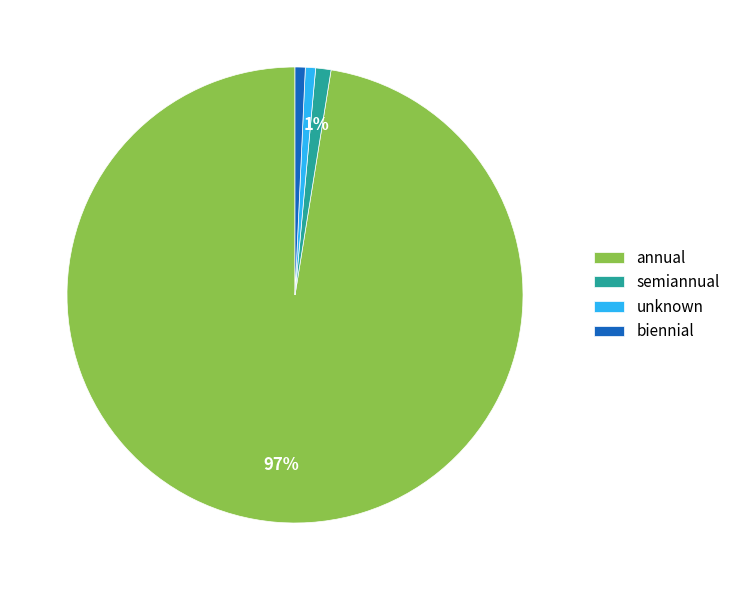

To the nearest percent, what is the average slice percentage?

25%